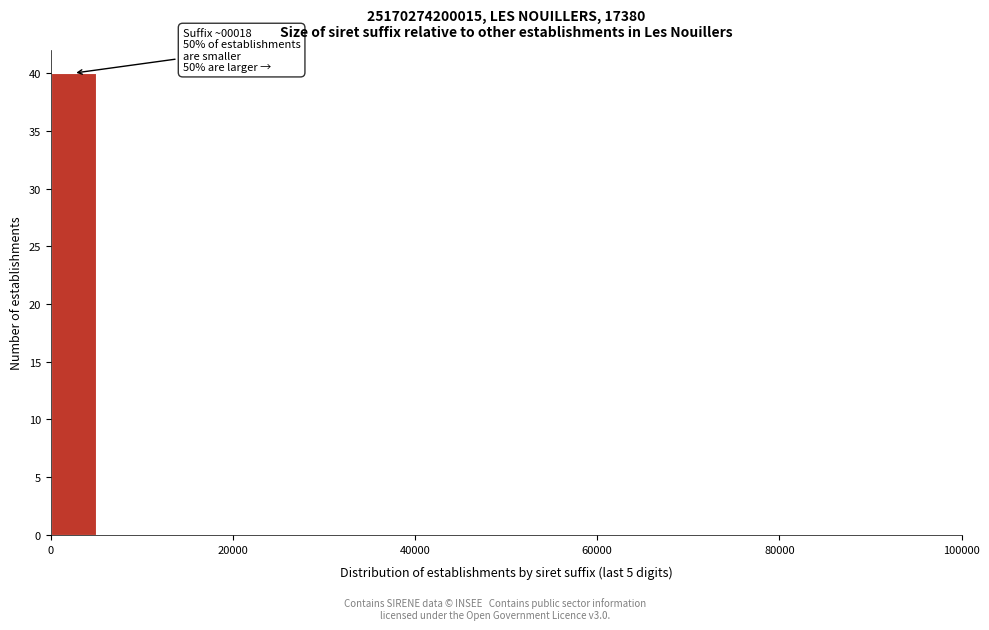

Read against the x-axis, roughly where is the centre of the tallest bar?

2000